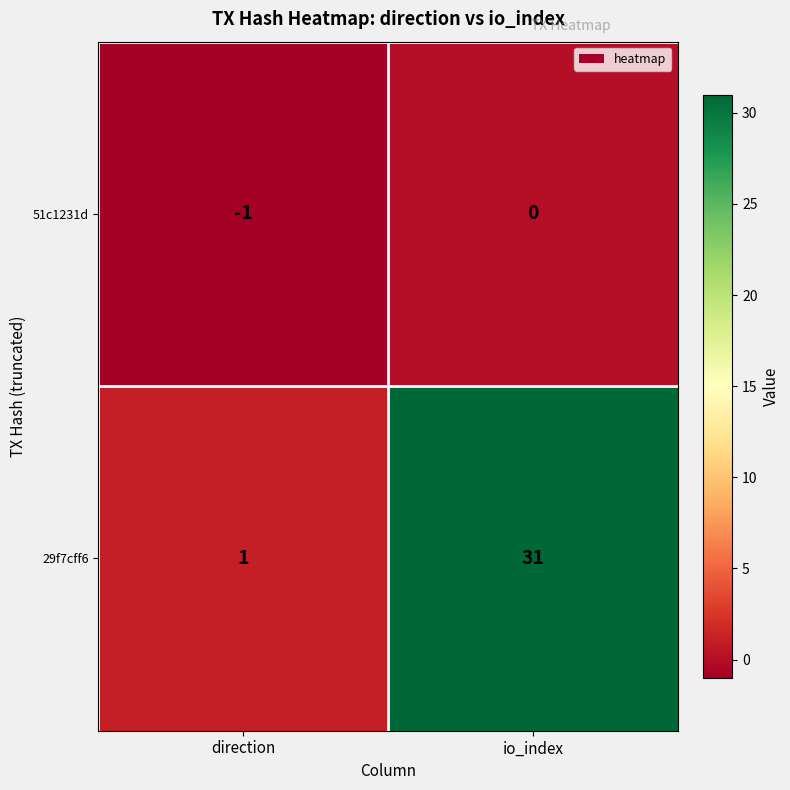

True or false: 51c1231d has a value of 1 at io_index.

False